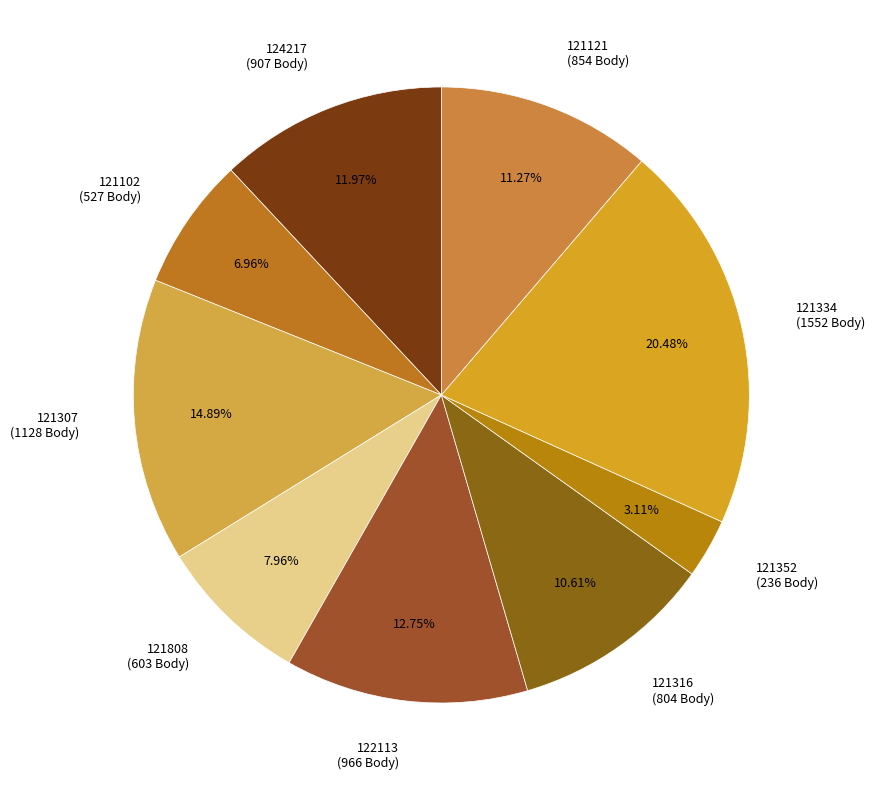

What portion of the pie excludes 121307?

85.1%